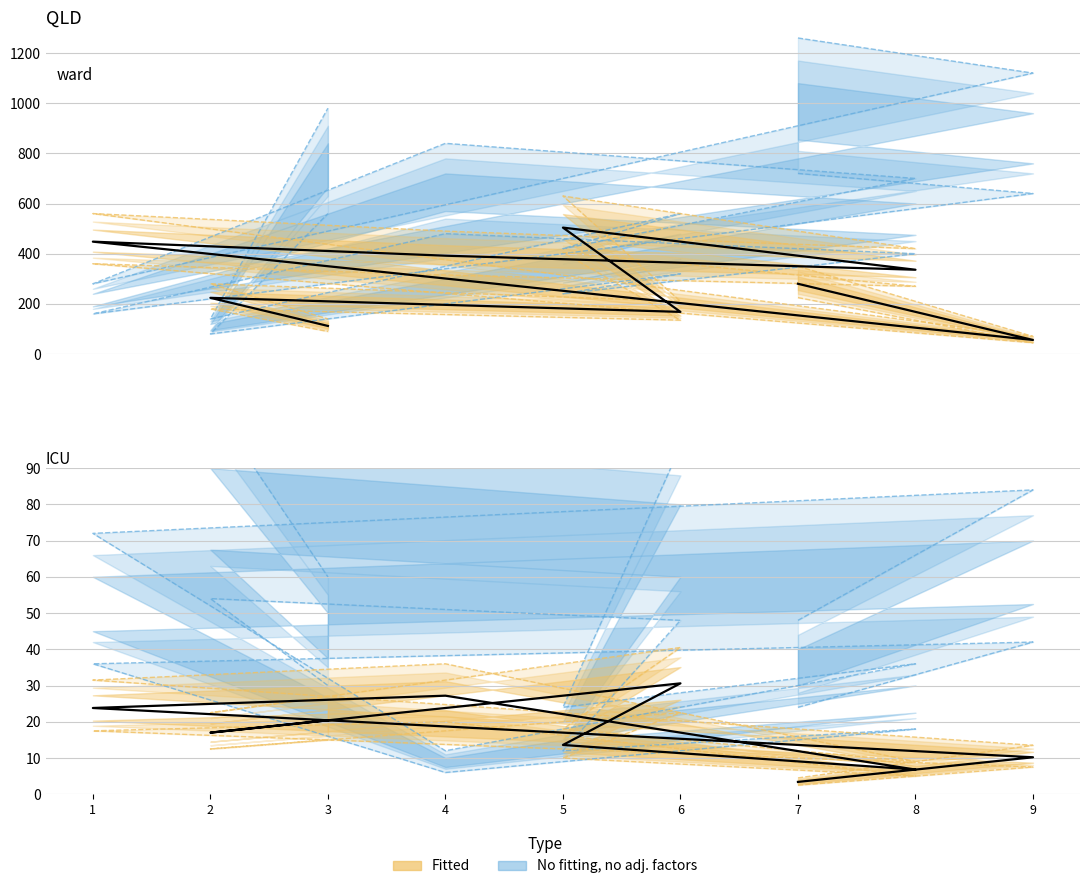

True or false: col_7 and col_9 intersect in this chart.

False